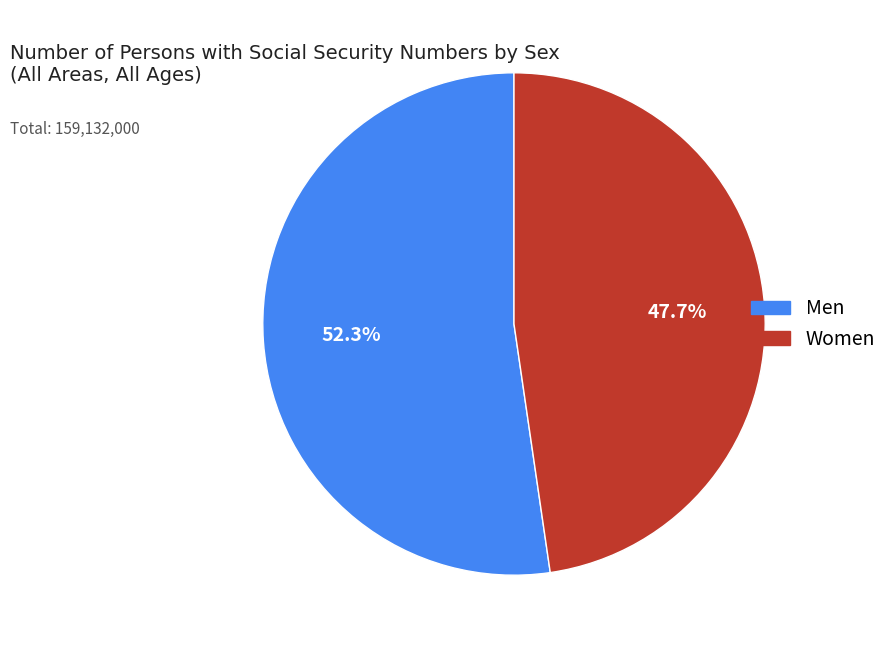

The Men slice represents 52% of the pie. True or false?

True